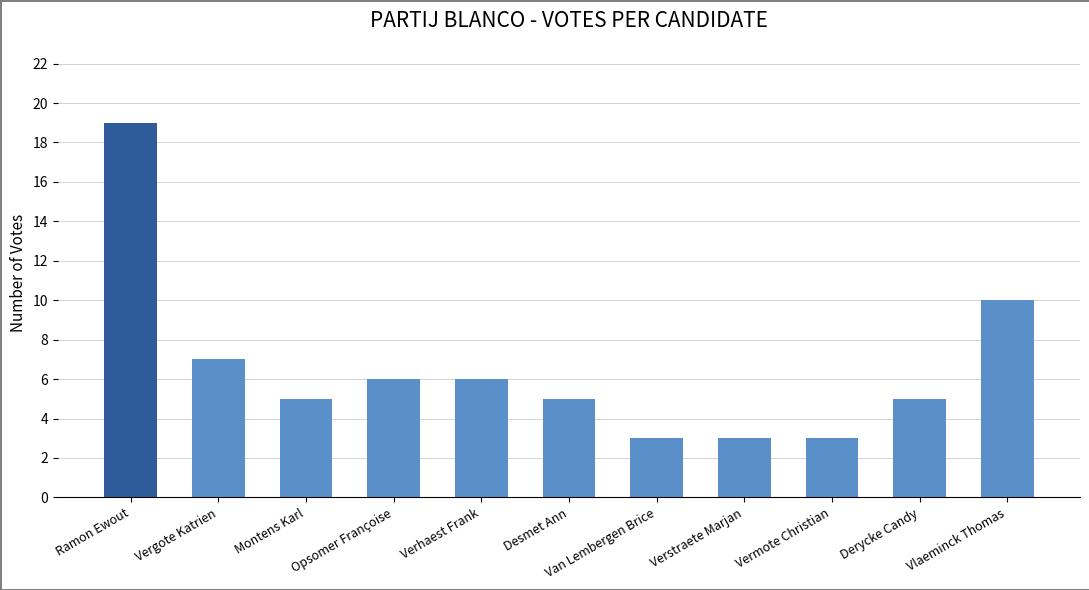

What is the label of the 7th bar from the right?

Verhaest Frank